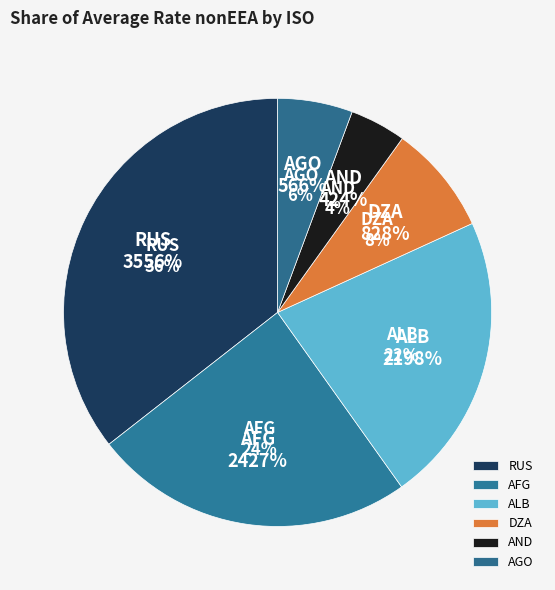

Does any single category account for the majority?

No